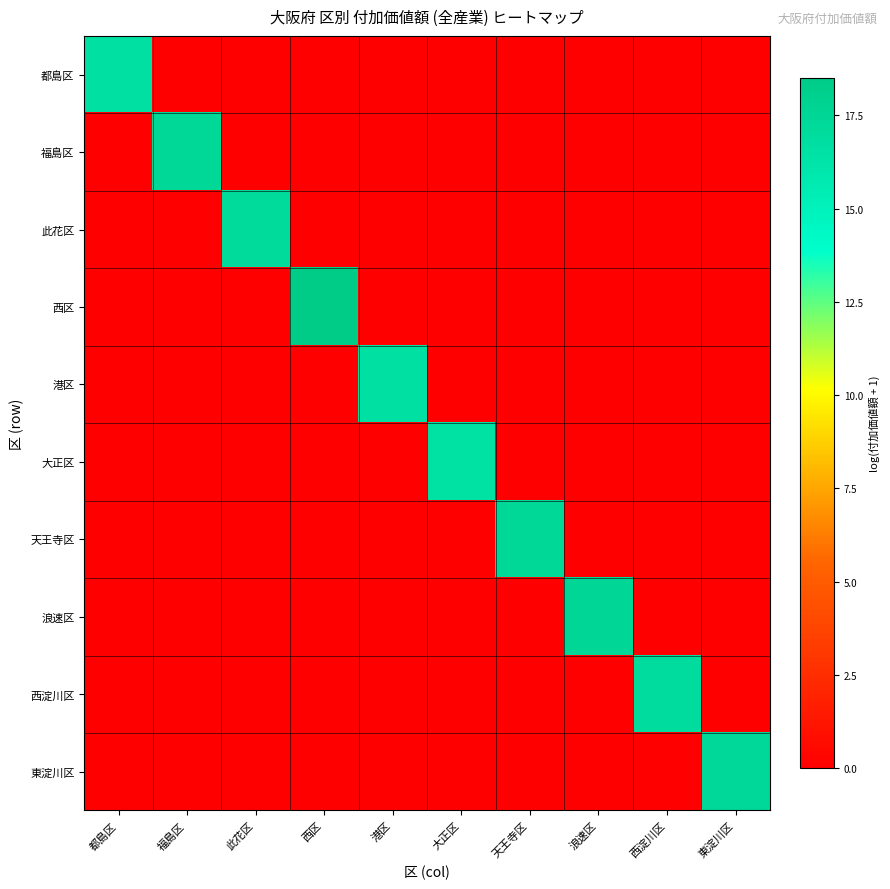

What is the total value across all series at 西淀川区?

17.0